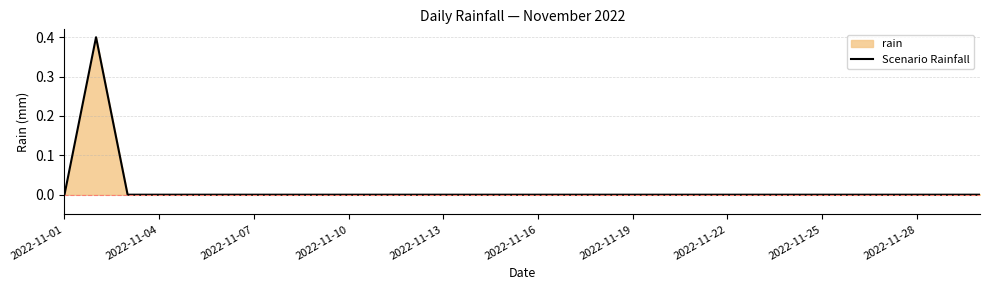

The chart shows a value of 0.0 at 2022-11-16. True or false?

True